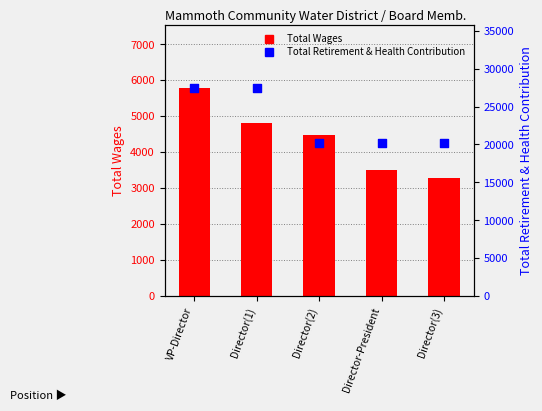

Which series reaches the maximum Y coordinate?

Total Retirement & Health Contribution